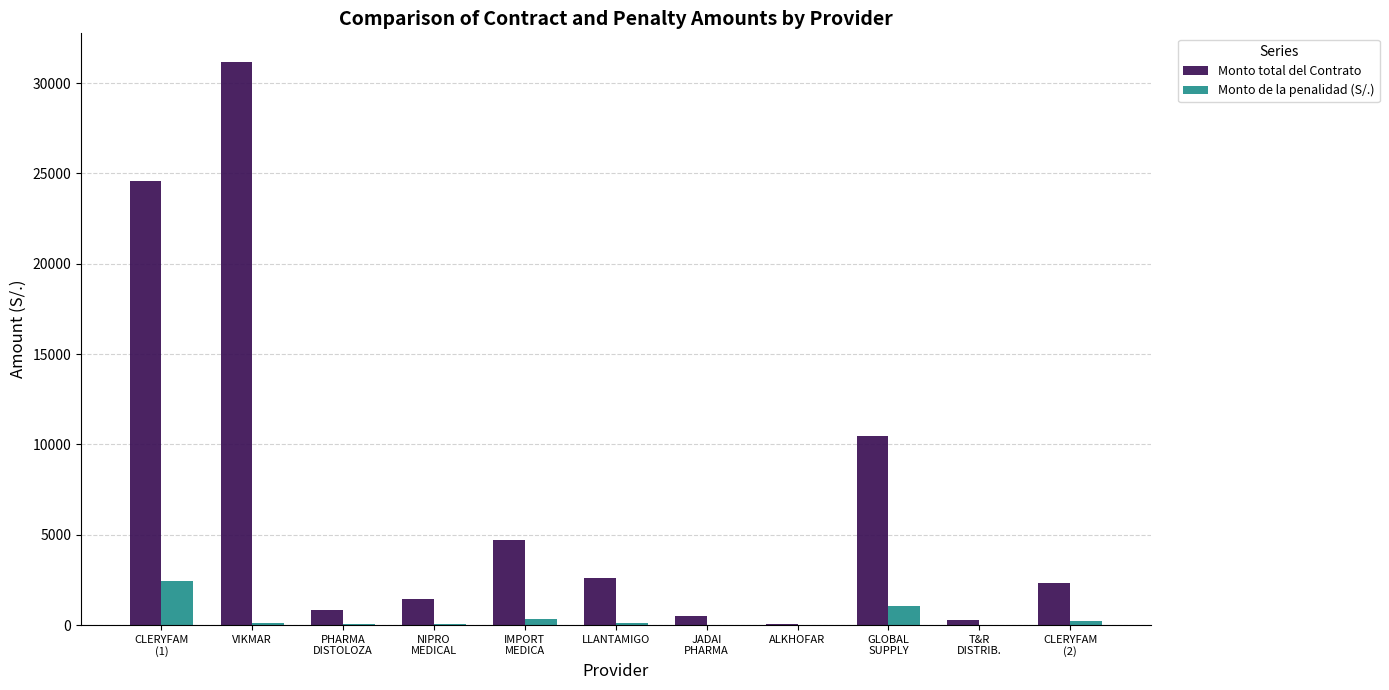

What is the sum of all Monto total del Contrato values?

78926.6